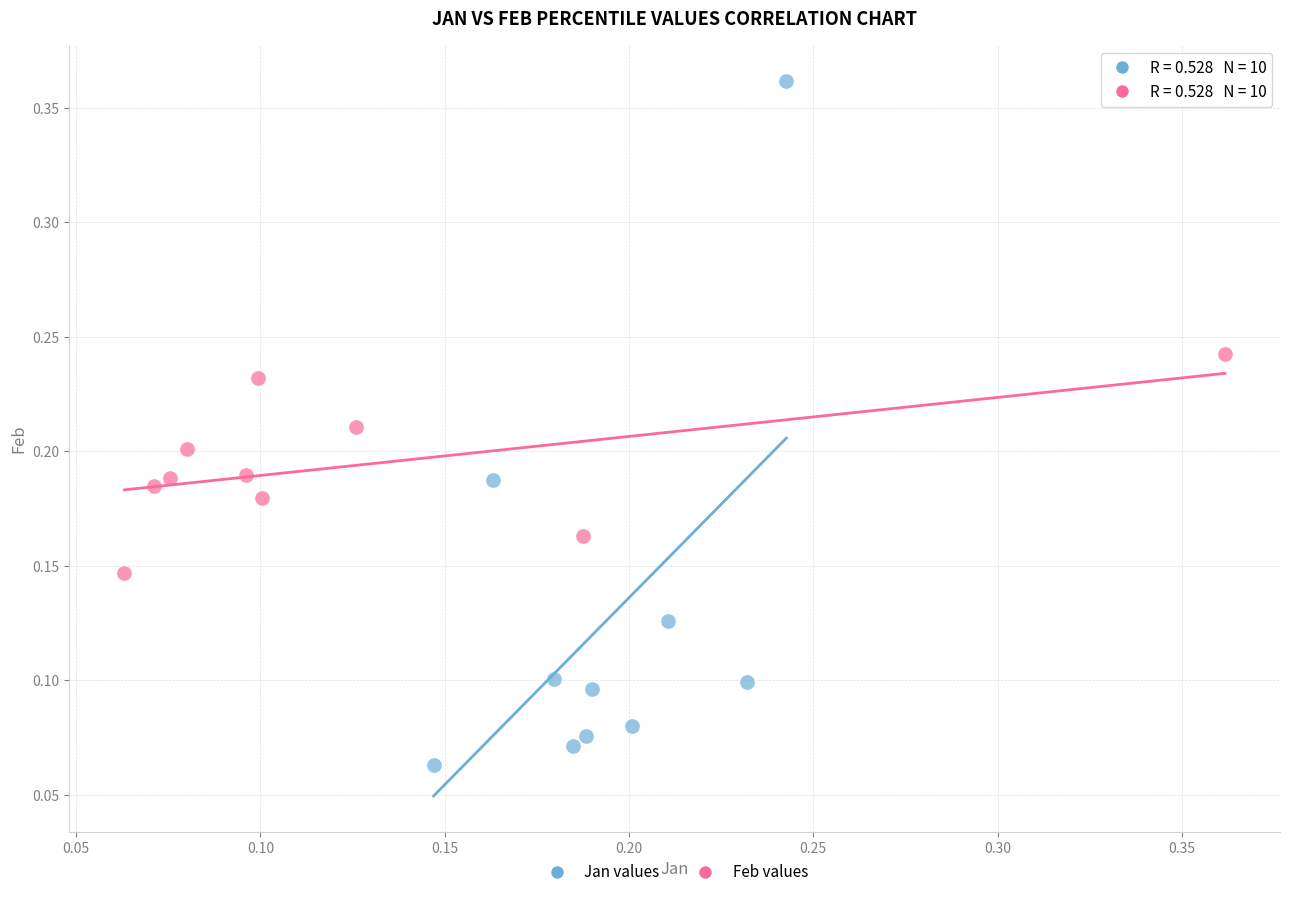

Which series has the widest spread of Y values?

Jan values